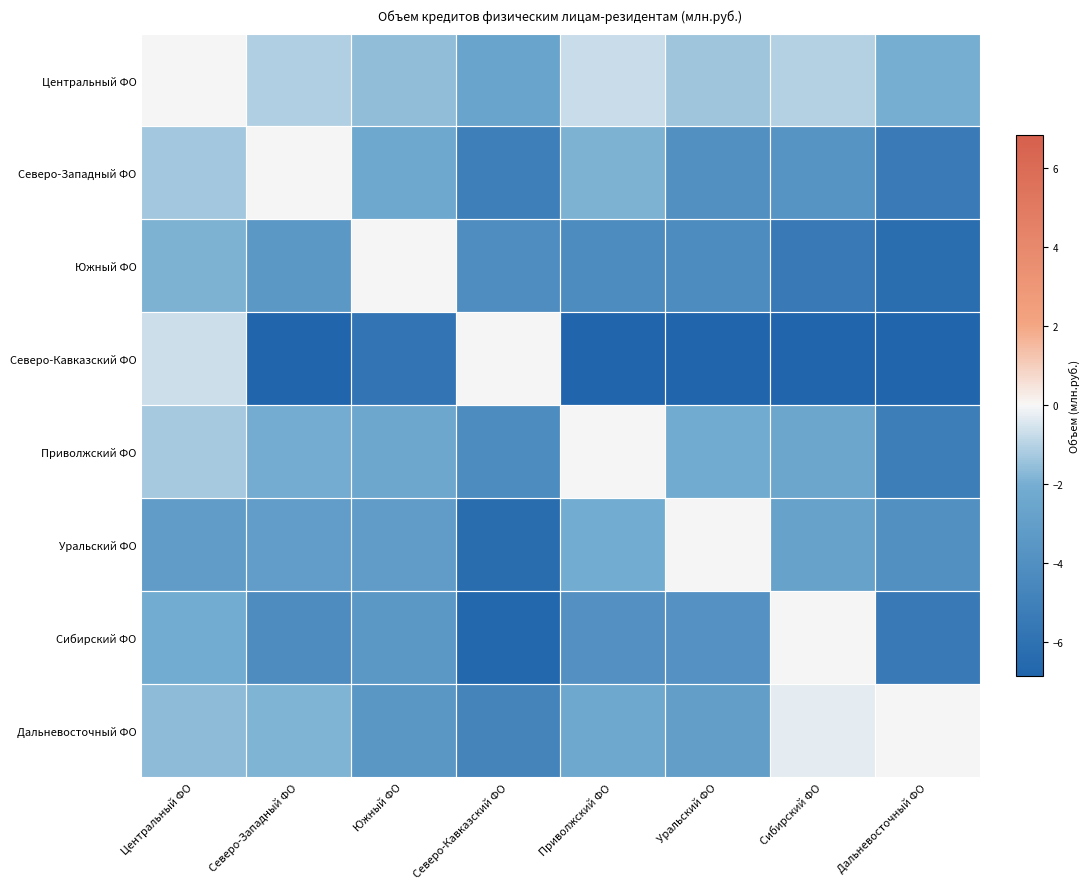

Between Приволжский ФО and Дальневосточный ФО, which is larger?

Приволжский ФО